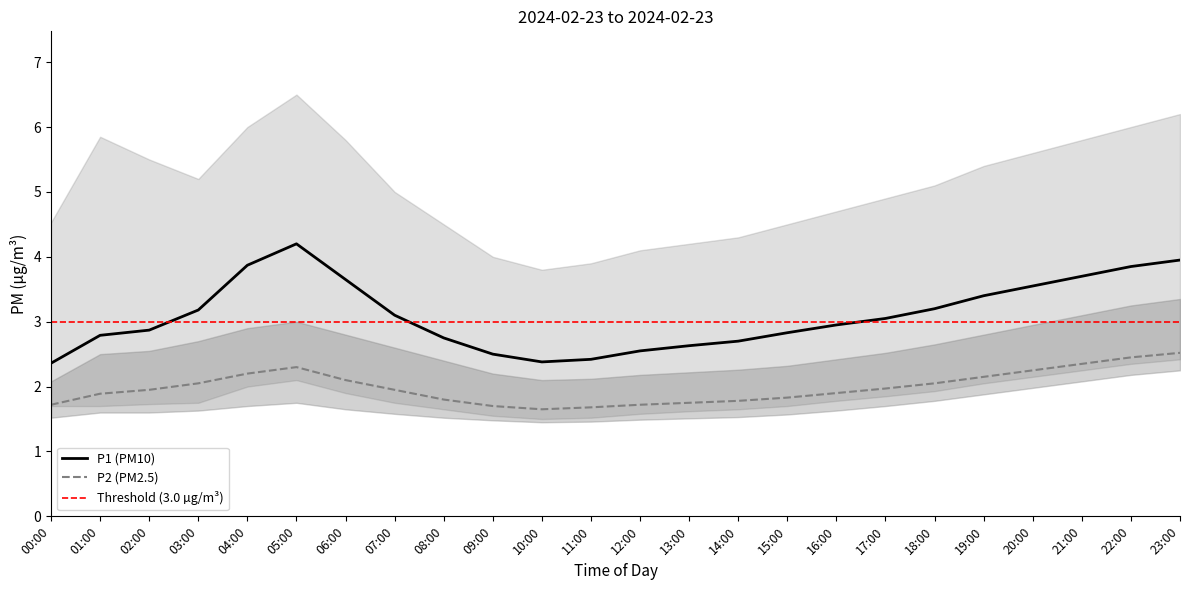

What is the sum of the P1 values at 09:00 and 11:00?

4.9